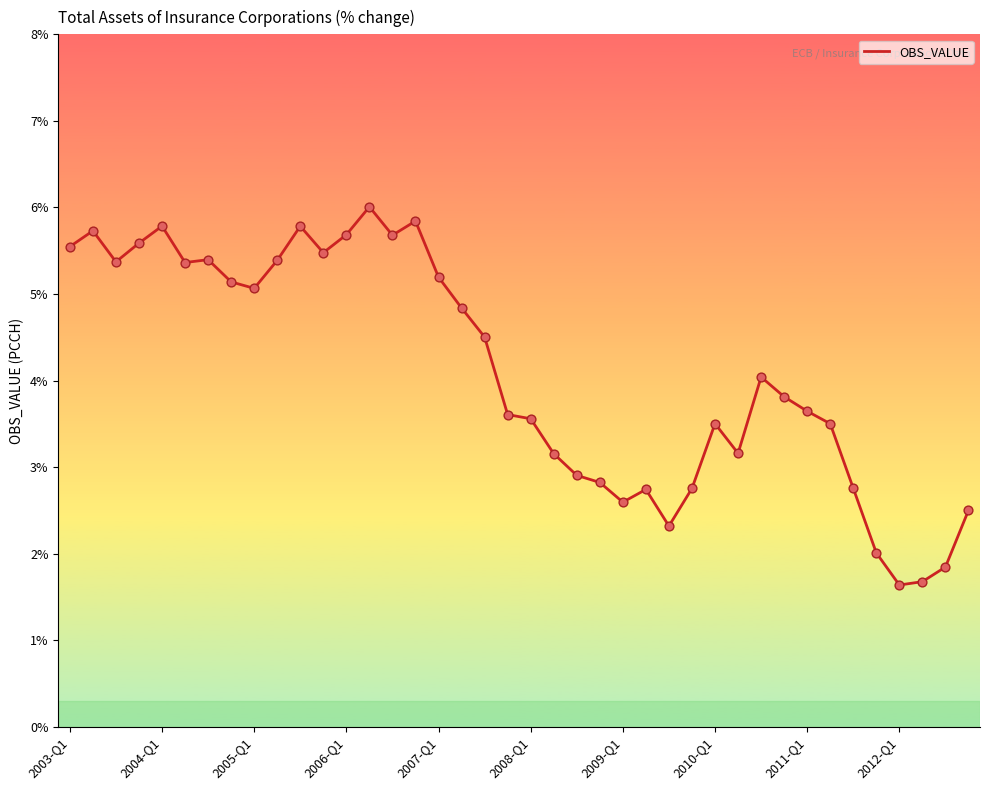

What is the smallest value displayed?

1.6